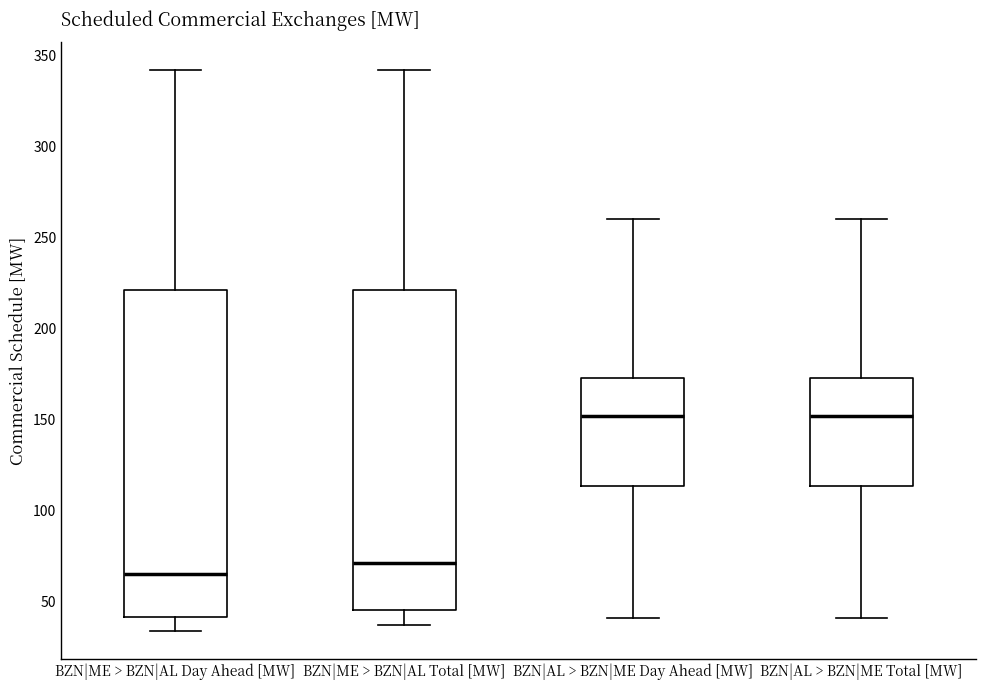

Reading left to right, read every box against the y-axis: the position of its median line, the range the box covers, and the ends of its whiskers. The values are not printed on the chart, so give them approximately, as read against the axis.

BZN|ME > BZN|AL Day Ahead [MW]: median 65, box 40 to 220, whiskers 35 to 340
BZN|ME > BZN|AL Total [MW]: median 70, box 45 to 220, whiskers 35 to 340
BZN|AL > BZN|ME Day Ahead [MW]: median 150, box 115 to 175, whiskers 40 to 260
BZN|AL > BZN|ME Total [MW]: median 150, box 115 to 175, whiskers 40 to 260